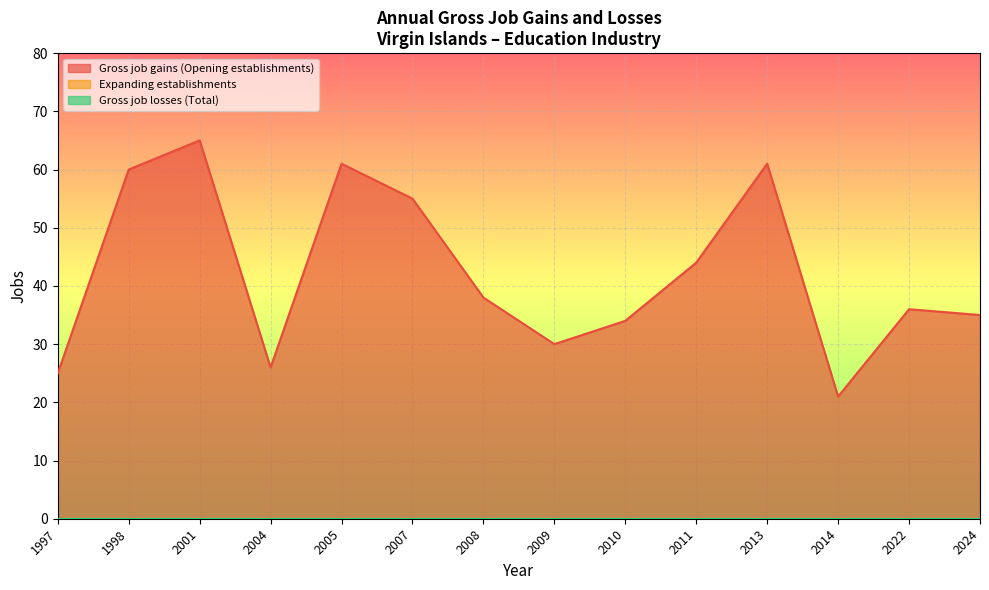

True or false: Gross job losses (Total) and Expanding establishments intersect in this chart.

False